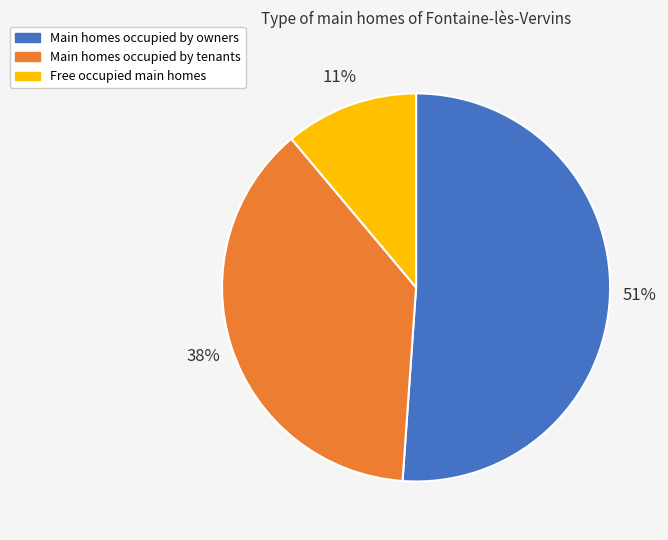

To the nearest percent, what is the average slice percentage?

33%